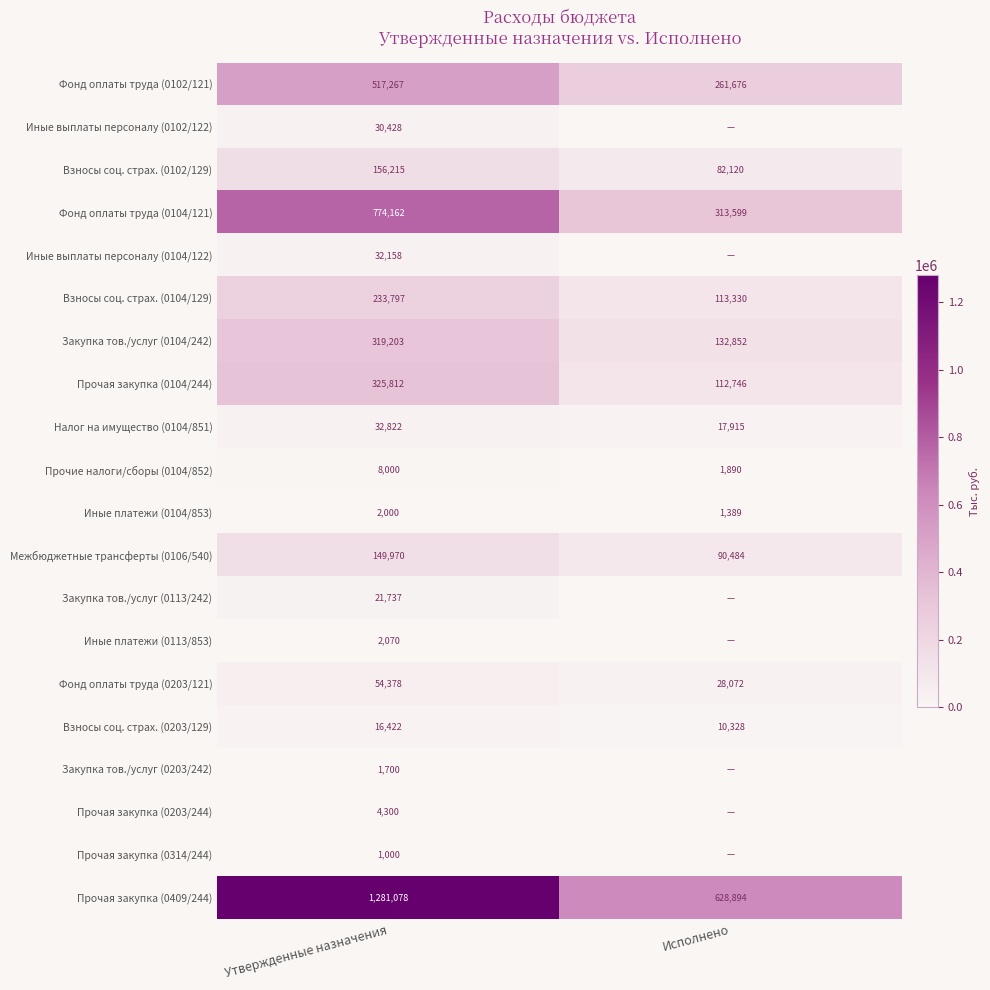

At how many categories does at least one series exceed 608778?

2